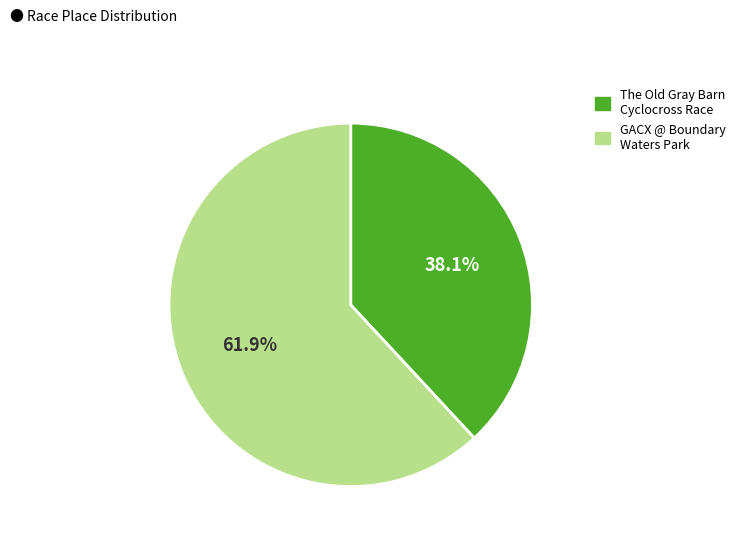

What percentage is NOT represented by GACX @ Boundary Waters Park?

38.1%